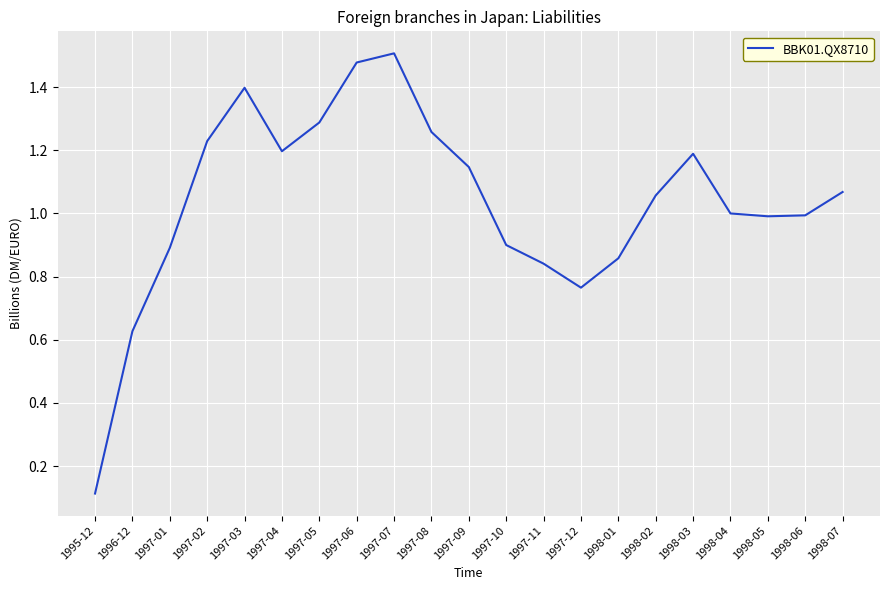

What is the smallest value displayed?

0.1